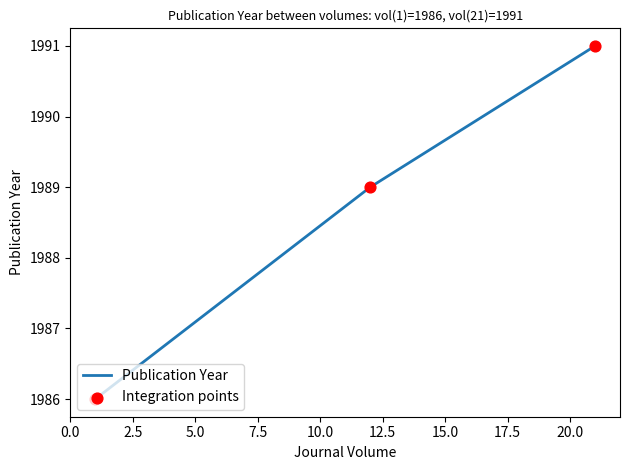

What is the difference between the second highest and minimum values?

3